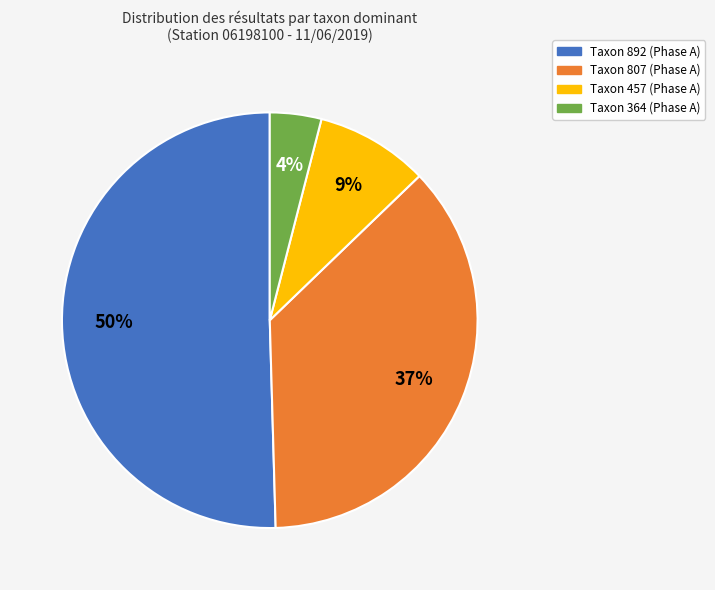

Which has a higher value, Taxon 364 (Phase A) or Taxon 457 (Phase A)?

Taxon 457 (Phase A)